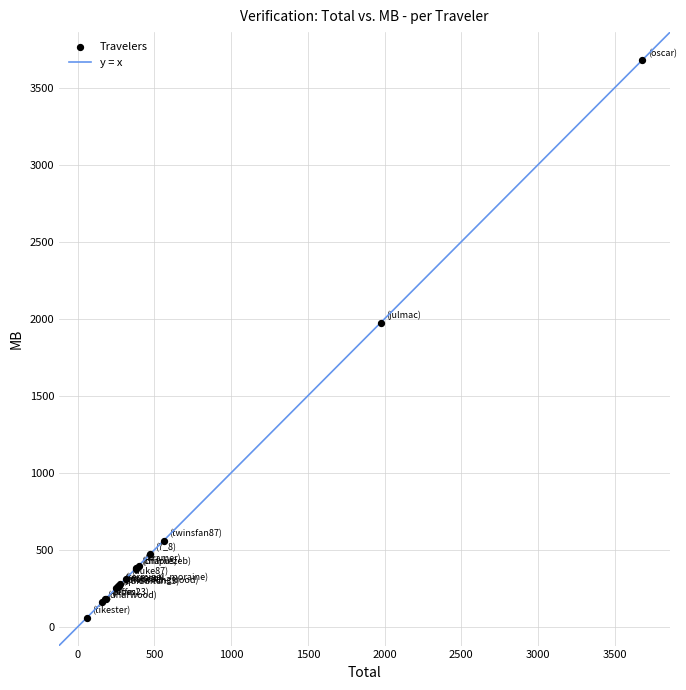

What Y value in the scatter plot is closest to 1869?

1975.2